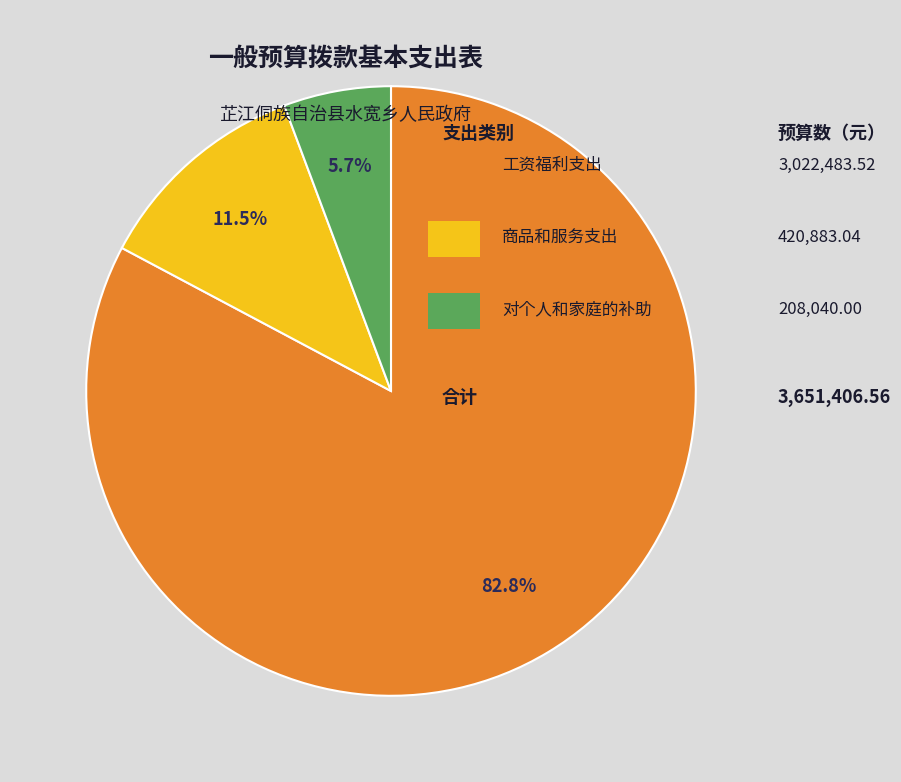

Is there a majority slice in this chart?

Yes